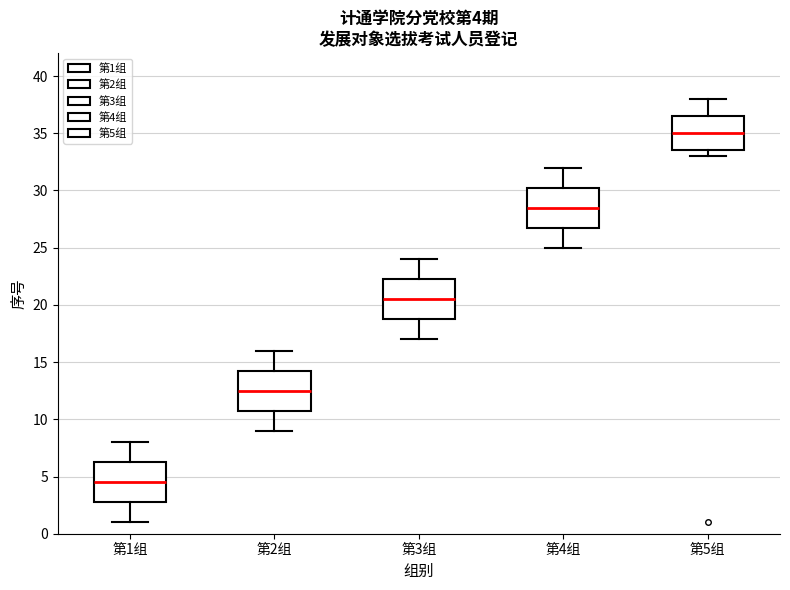

Which box's median line is the lowest?

第1组